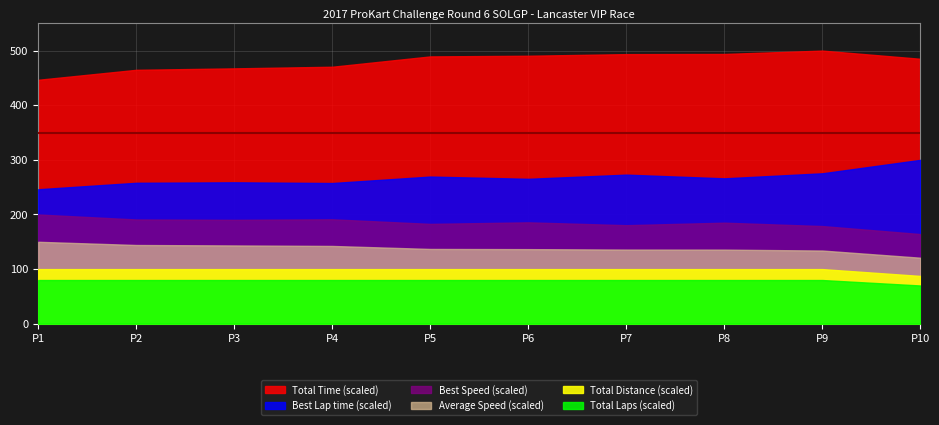

True or false: Total Time and Average Speed cross at least once.

False